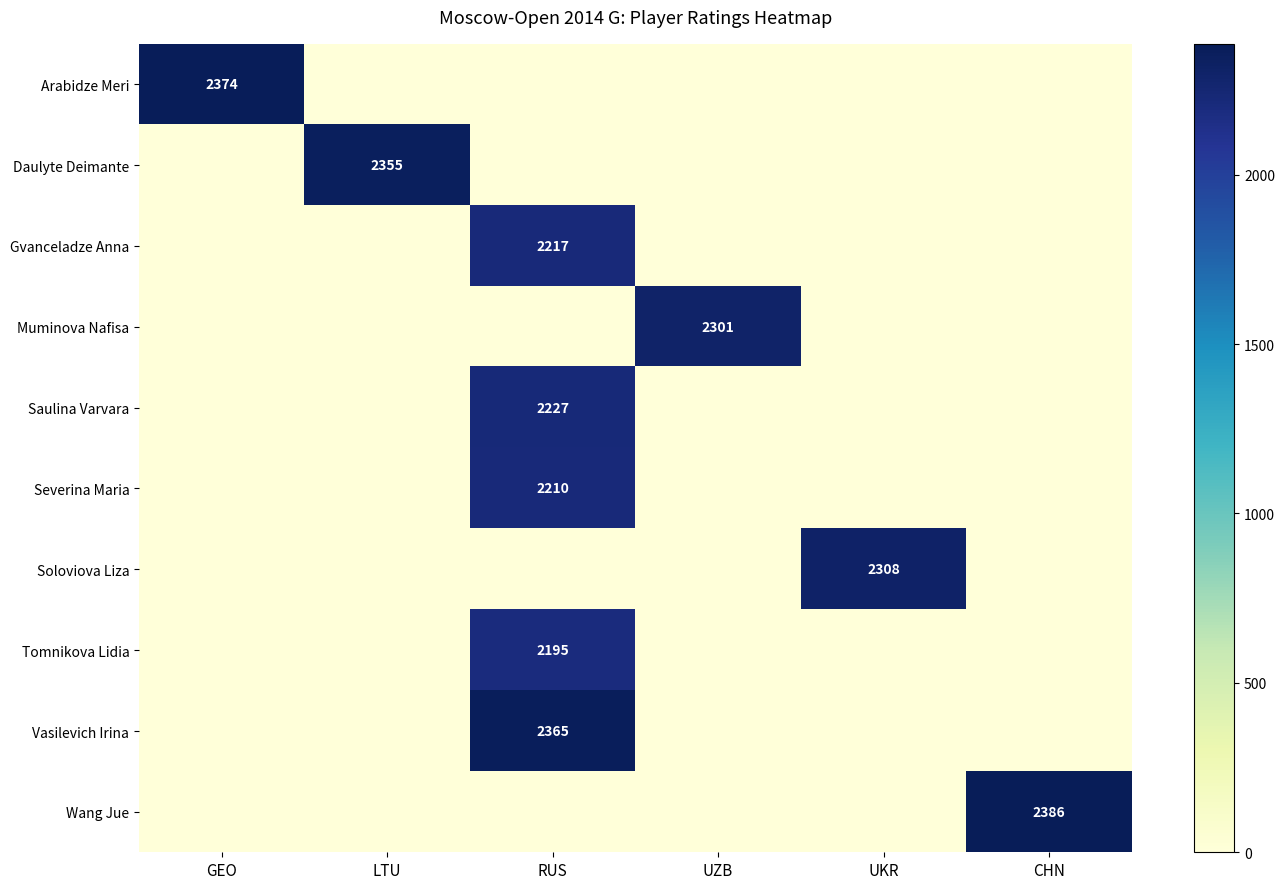

The value of Muminova Nafisa at UZB is 2301. True or false?

True